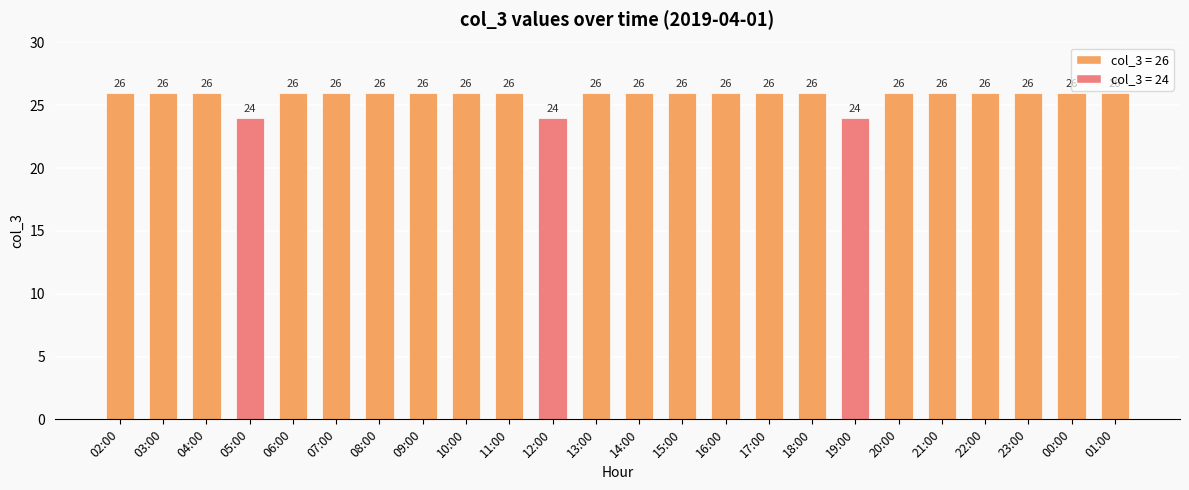

Reading left to right, list all the values displayed in this chart.

02:00=26	03:00=26	04:00=26	05:00=24	06:00=26	07:00=26	08:00=26	09:00=26	10:00=26	11:00=26	12:00=24	13:00=26	14:00=26	15:00=26	16:00=26	17:00=26	18:00=26	19:00=24	20:00=26	21:00=26	22:00=26	23:00=26	00:00=26	01:00=26